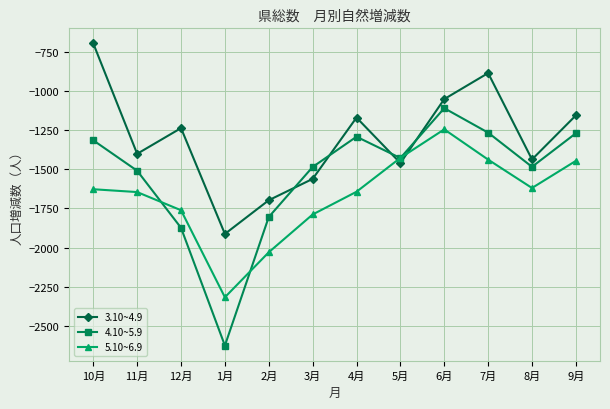

Rank the series at 7月 from lowest to highest value.

5.10~6.9, 4.10~5.9, 3.10~4.9